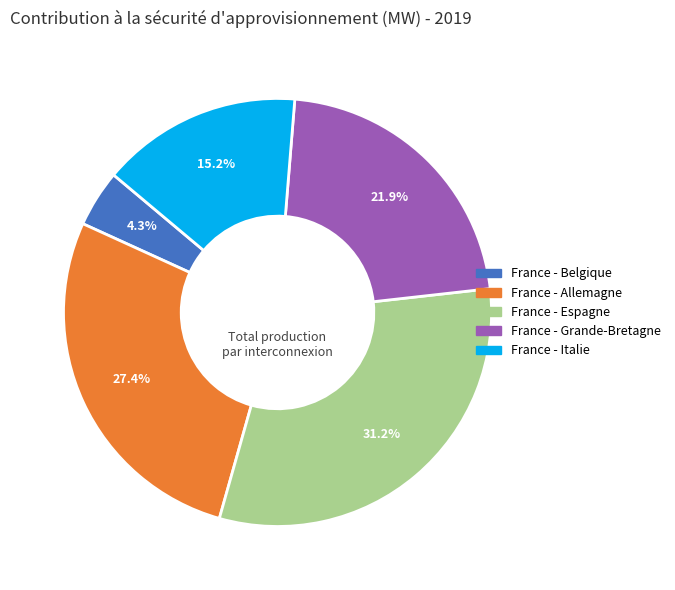

To the nearest percent, what is the difference between the largest and smallest slice percentages?

27%